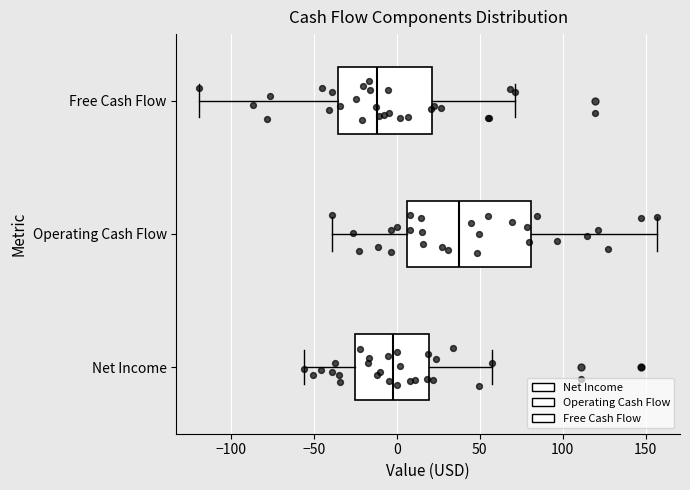

Where does the median line of the box for Free Cash Flow sit on the x-axis? The values are not printed on the chart, so give them approximately, as read against the axis.

-10